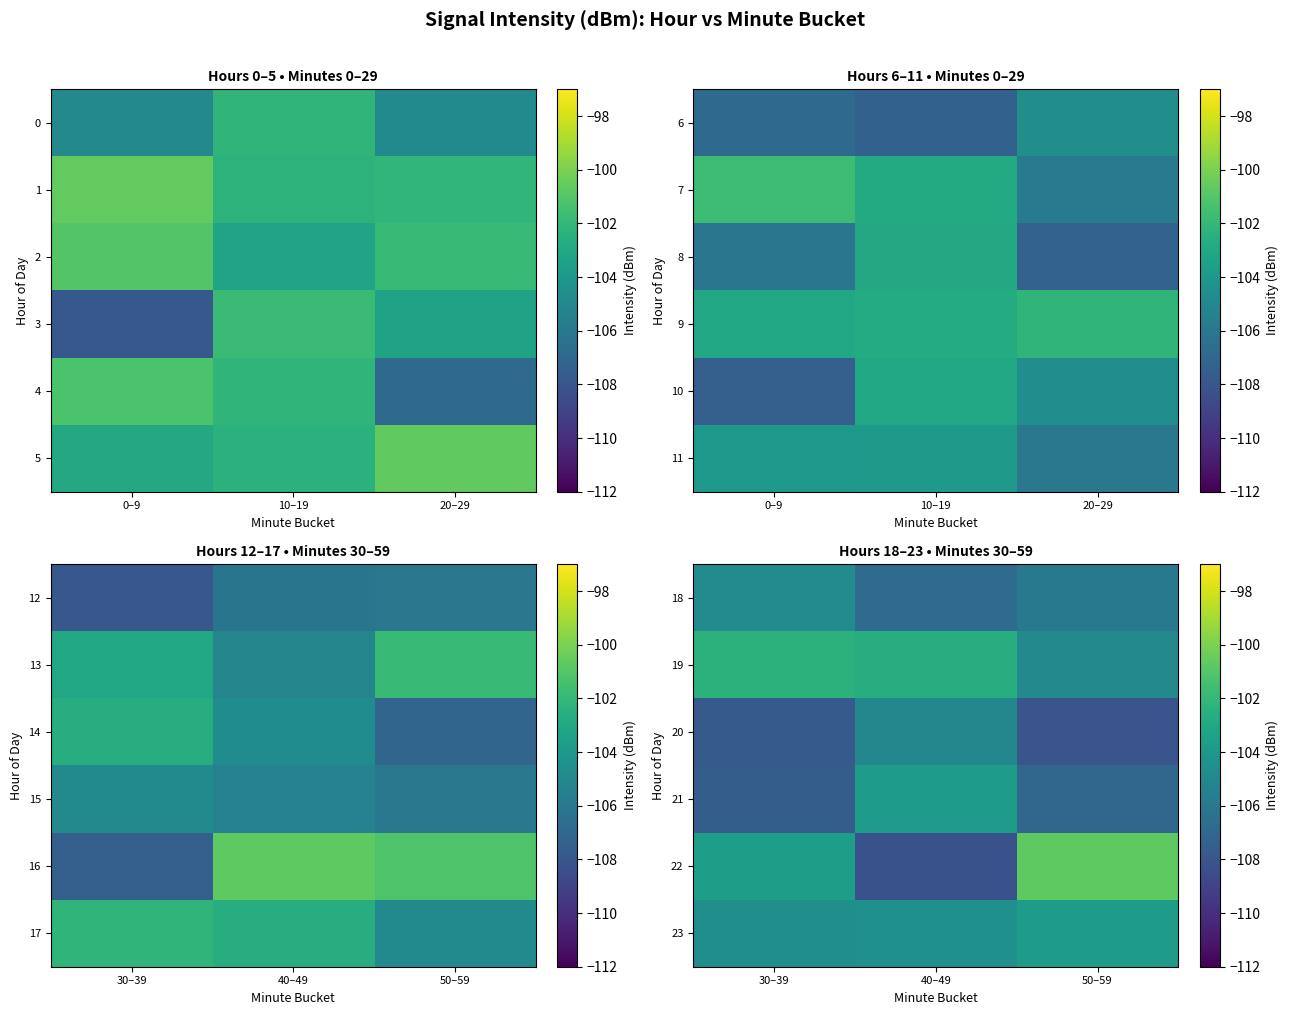

How many data points in 18 are less than -105?

2